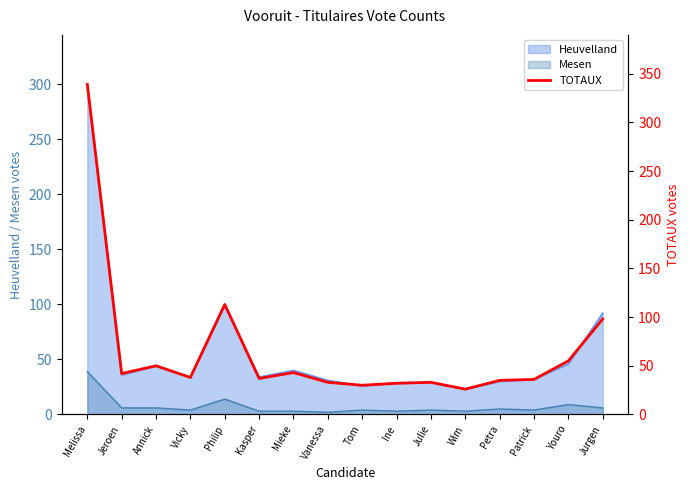

Which label corresponds to the largest value in the chart?

Melissa